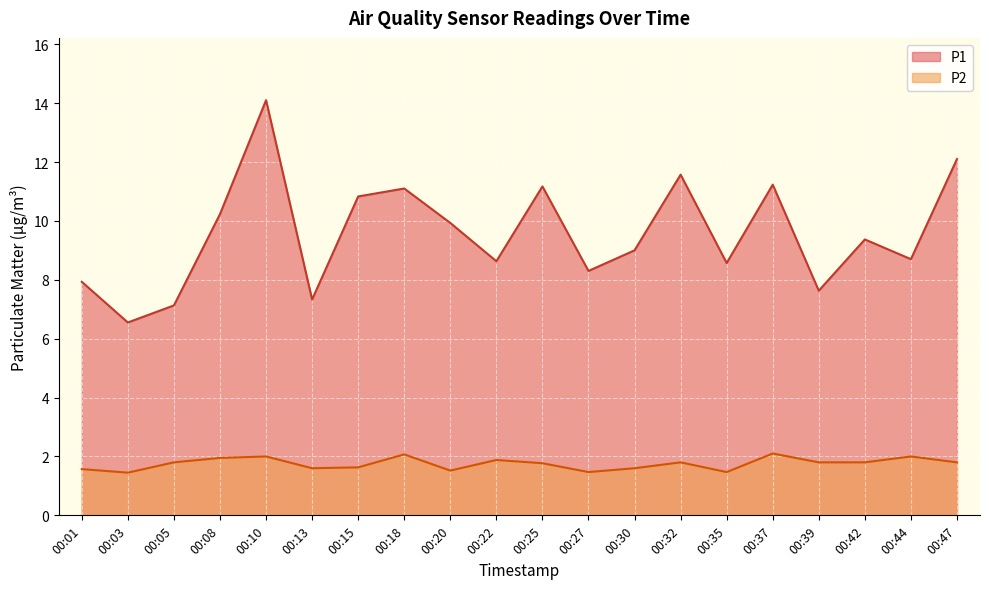

Between 00:05 and 00:25, which series saw the biggest shift?

P1